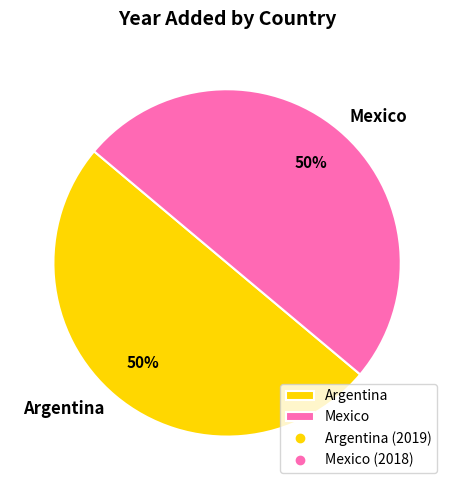

To the nearest percent, what portion does Argentina represent?

50%